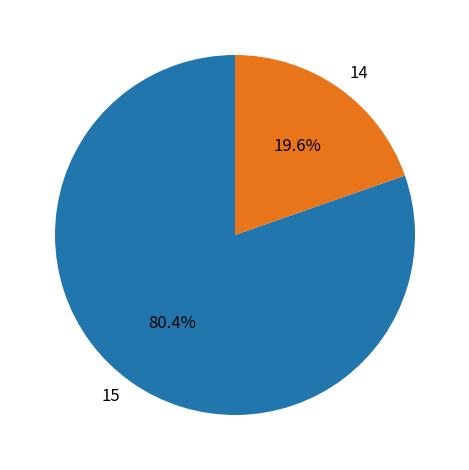

Is it true that 15 is 80% of the pie?

True